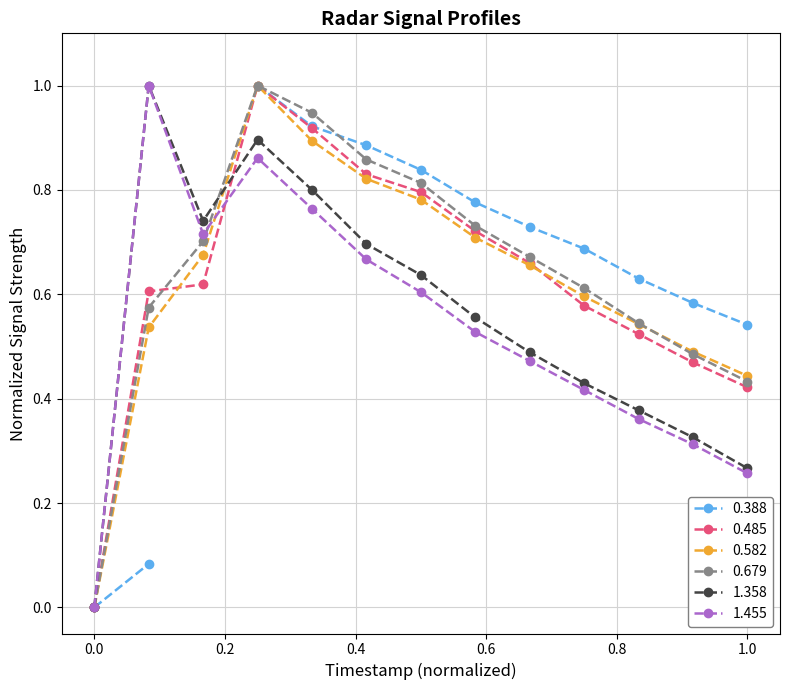

In 0.582, how many points are higher than both neighbors (excluding endpoints)?

1